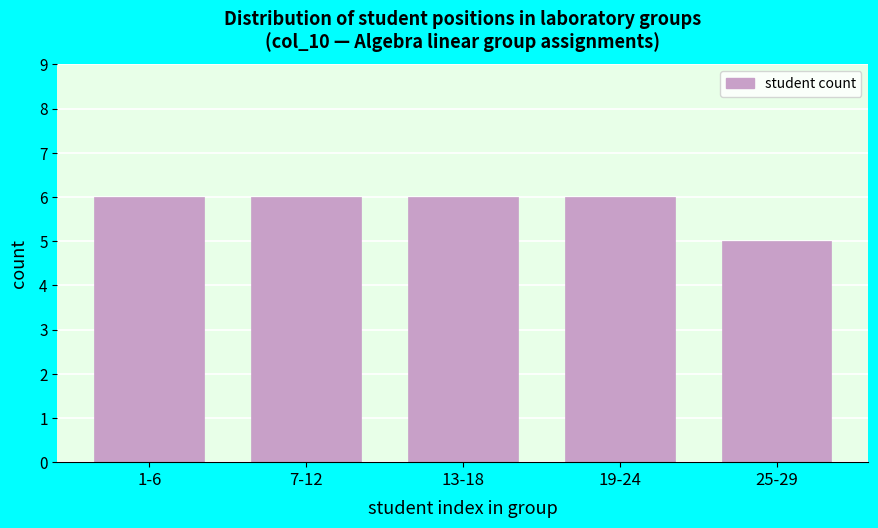

Reading left to right, what are all the values shown in this chart?

1-6=6	7-12=6	13-18=6	19-24=6	25-29=5